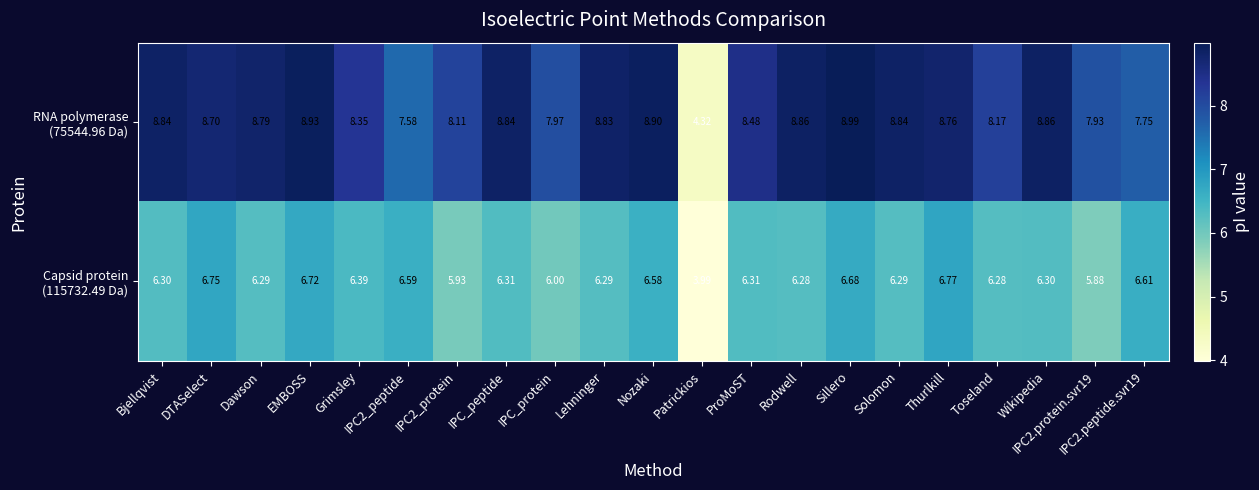

Which category has the highest value across all series?

Sillero